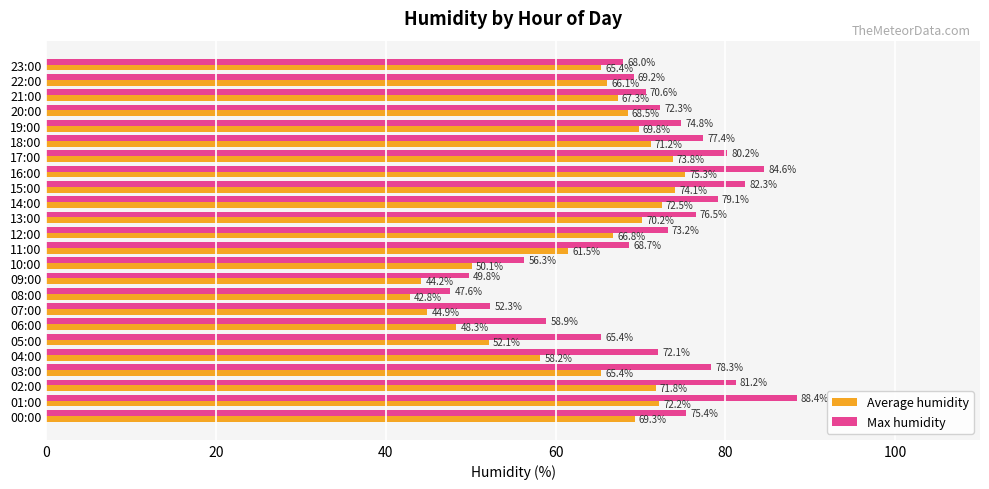

What is the sum of all Max humidity values?

1702.6